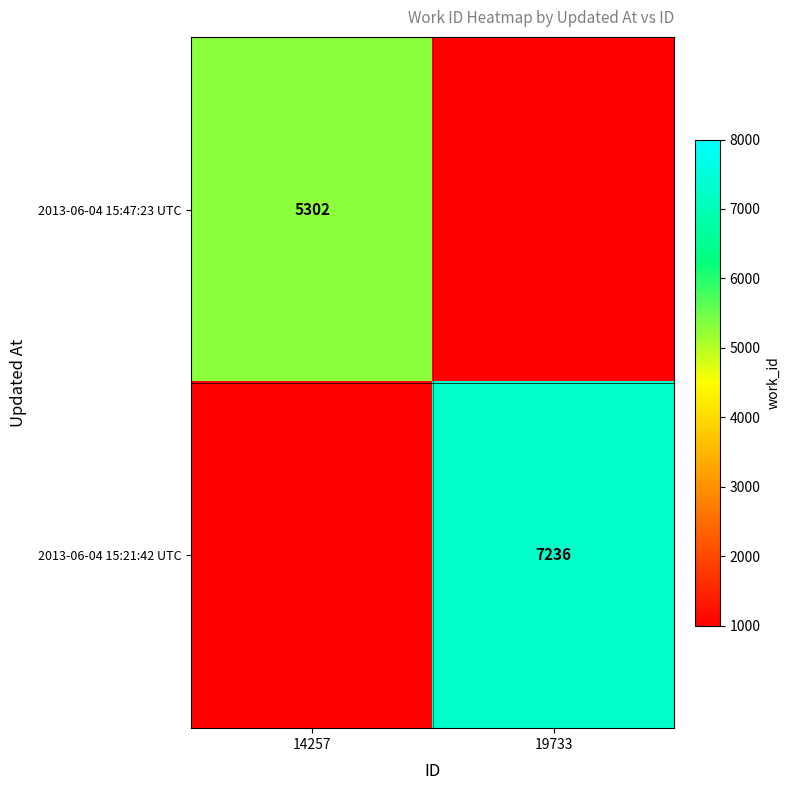

The value of 2013-06-04 15:21:42 UTC at 19733 is 12961. True or false?

False